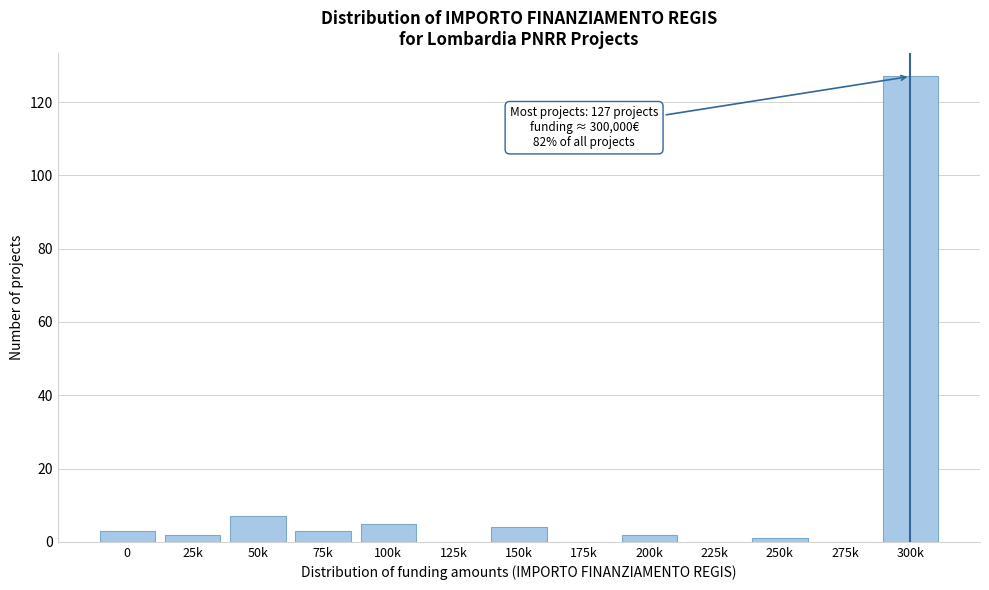

Reading right to left, transcribe all the data shown in this chart.

300k=127	275k=0	250k=1	225k=0	200k=2	175k=0	150k=4	125k=0	100k=5	75k=3	50k=7	25k=2	0=3